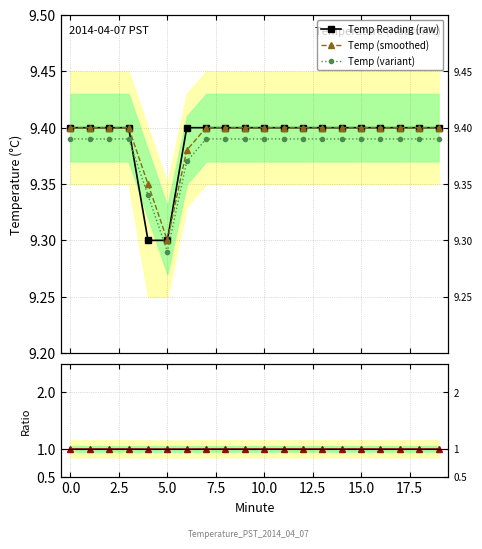

What is the greatest value displayed?

9.4